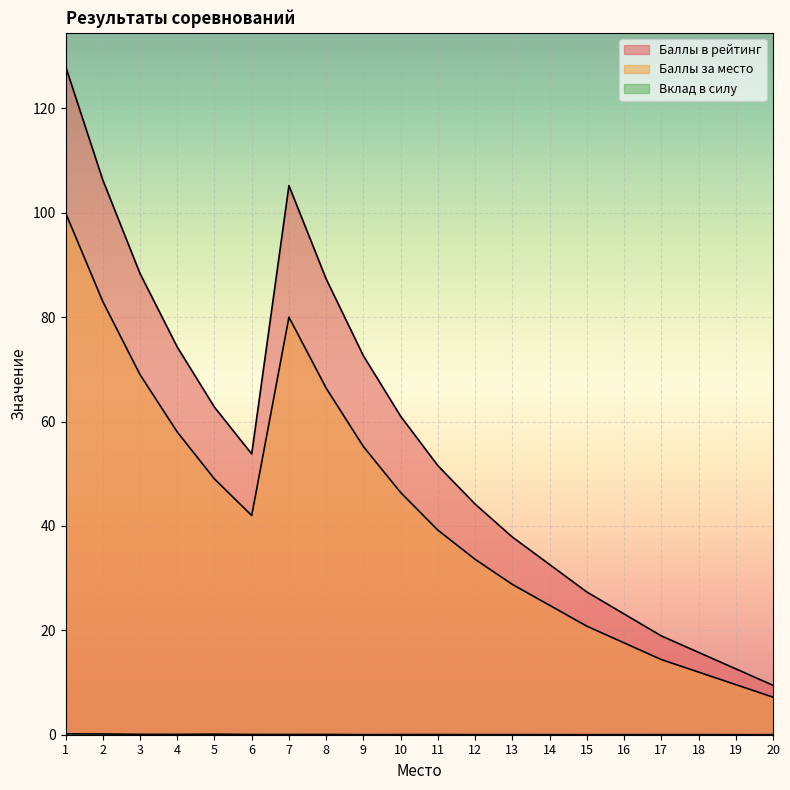

Reading left to right, list all the values displayed in this chart.

Баллы в рейтинг: 128.1	106.3	88.4	74.3	62.8	53.8	105.2	87.3	72.6	61.0	51.5	44.2	37.9	32.6	27.4	23.1	18.9	15.8	12.6	9.5
Баллы за место: 100.0	83.0	69.0	58.0	49.0	42.0	80.0	66.4	55.2	46.4	39.2	33.6	28.8	24.8	20.8	17.6	14.4	12.0	9.6	7.2
Вклад в силу: 0.2	0.1	0.1	0.1	0.1	0.0	0.0	0.1	0.0	0.0	0.0	0.0	0.0	0.0	0.0	0.0	0.0	0.0	0.0	0.0